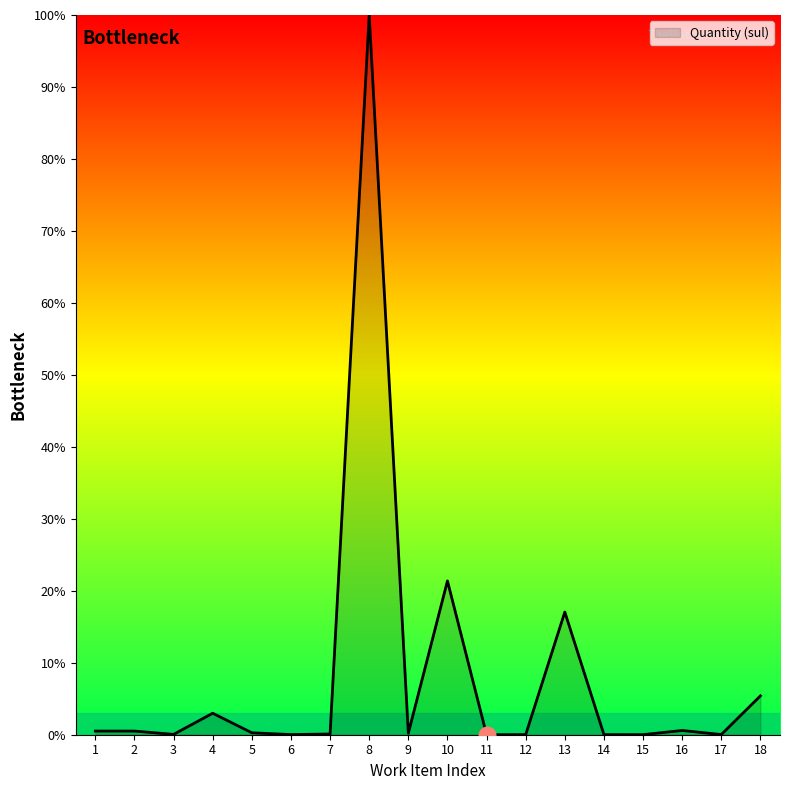

The chart shows a value of 0.3 at 5. True or false?

True